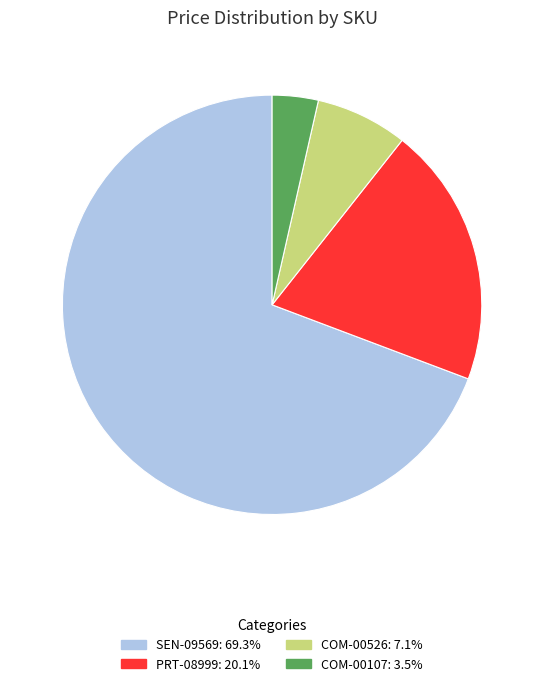

Which slice is the largest?

SEN-09569